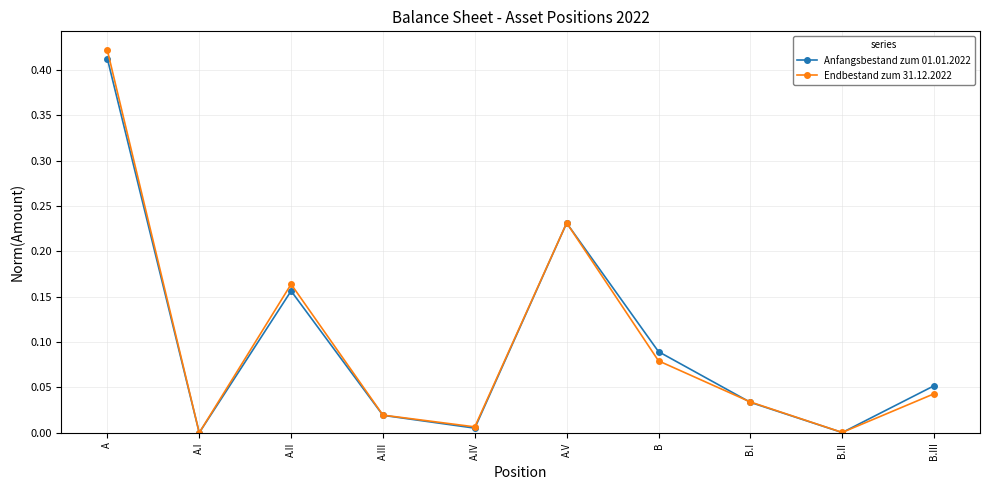

In Anfangsbestand zum 01.01.2022, how many points are lower than both neighbors (excluding endpoints)?

3